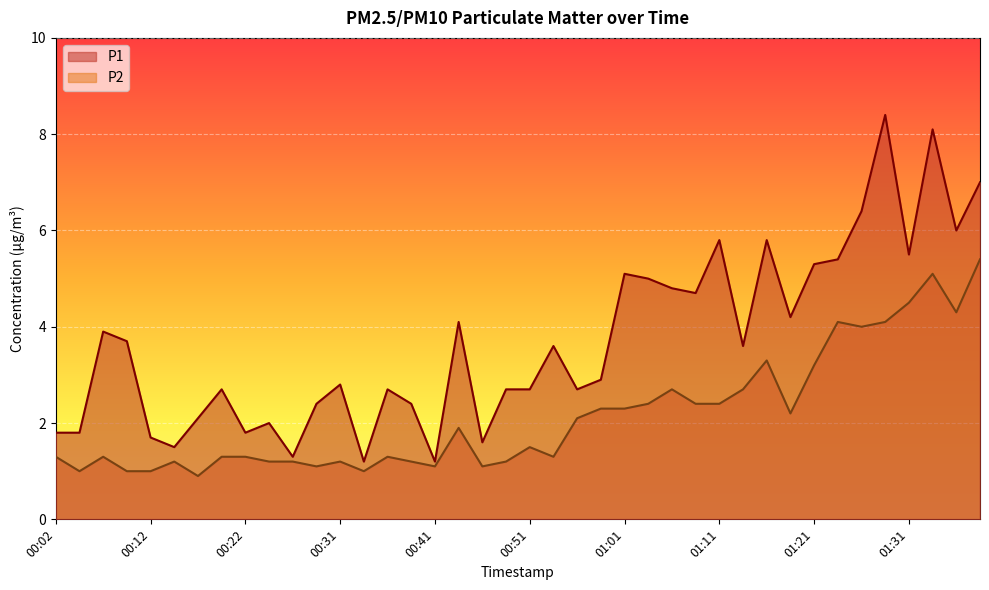

List the series in order of their overall mean, highest first.

P1, P2